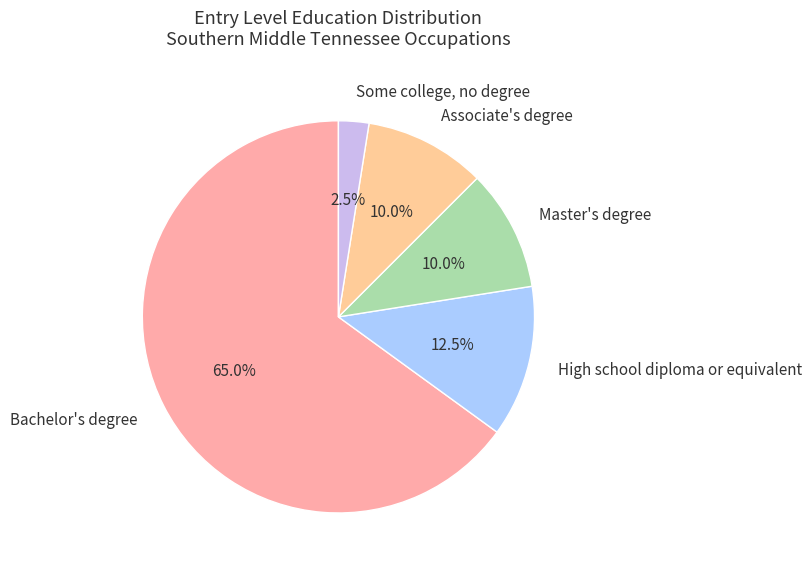

Does Associate's degree account for over 50% of the chart?

No